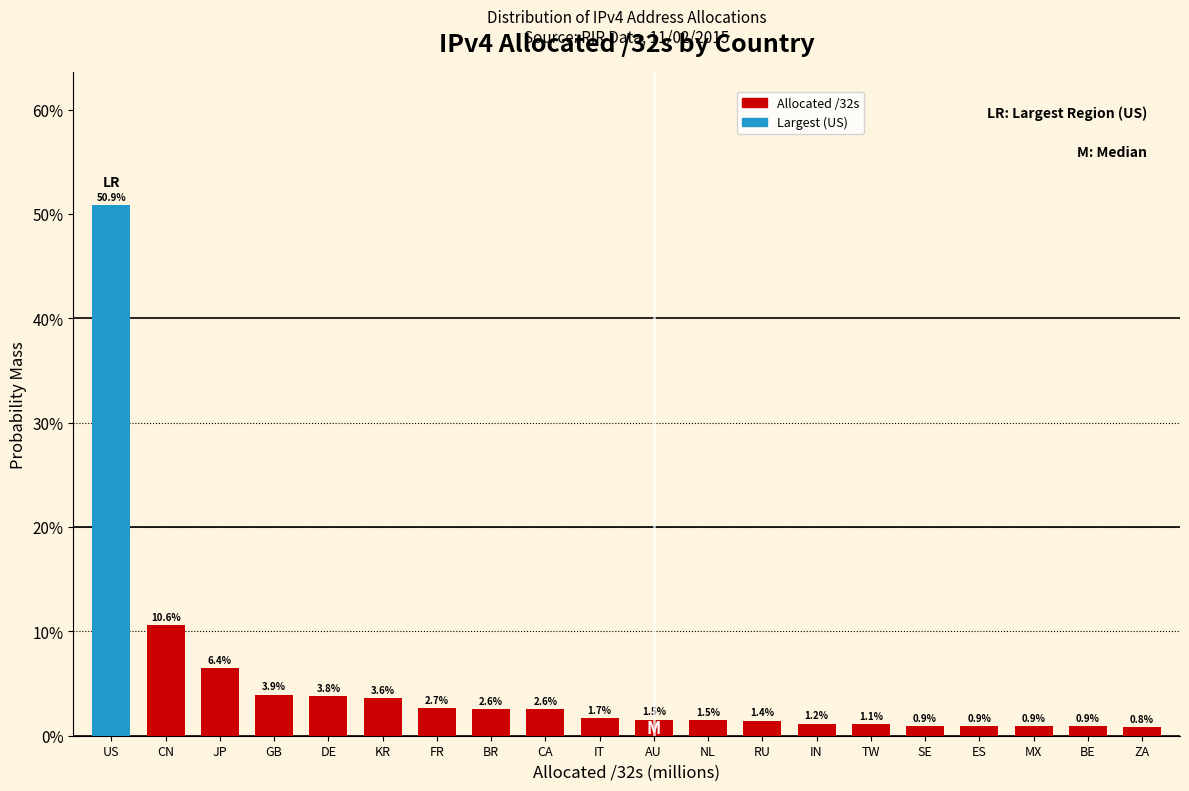

Reading left to right, what are all the values shown in this chart?

US=50.9	CN=10.6	JP=6.4	GB=3.9	DE=3.8	KR=3.6	FR=2.7	BR=2.6	CA=2.6	IT=1.7	AU=1.5	NL=1.5	RU=1.4	IN=1.2	TW=1.1	SE=0.9	ES=0.9	MX=0.9	BE=0.9	ZA=0.8